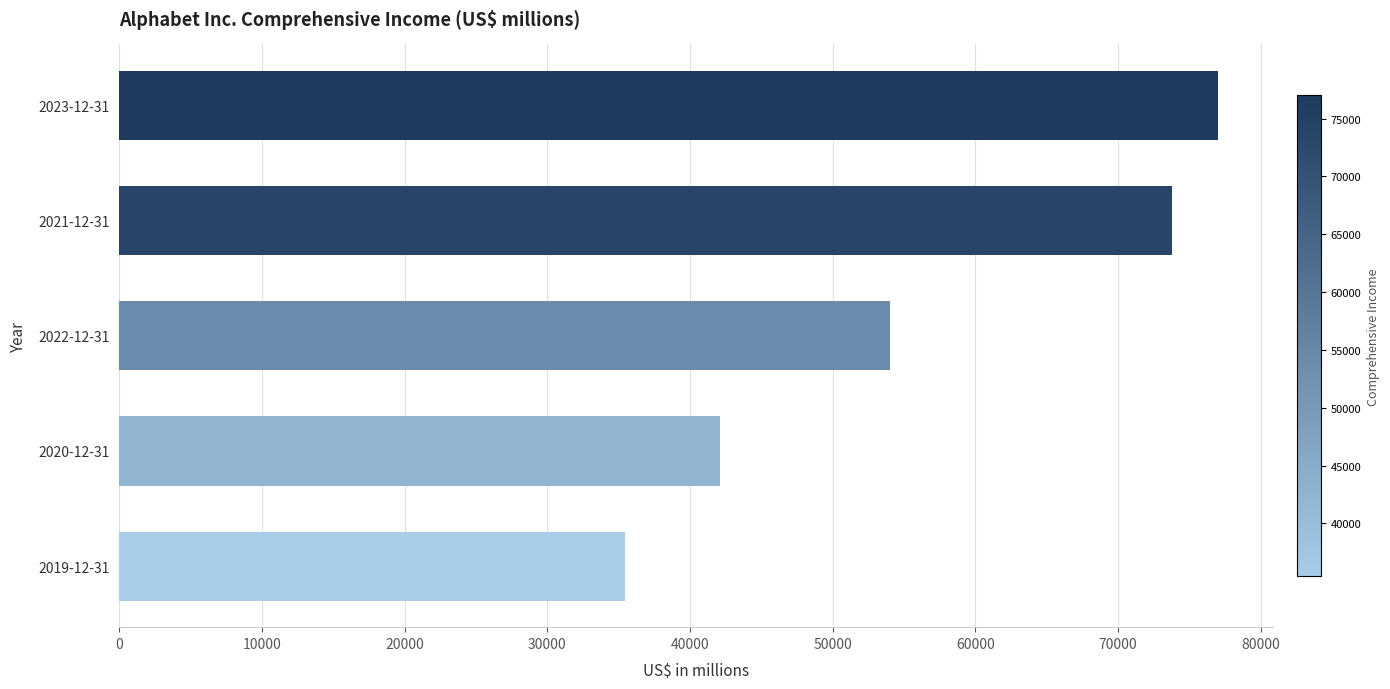

What is the average value?

56469